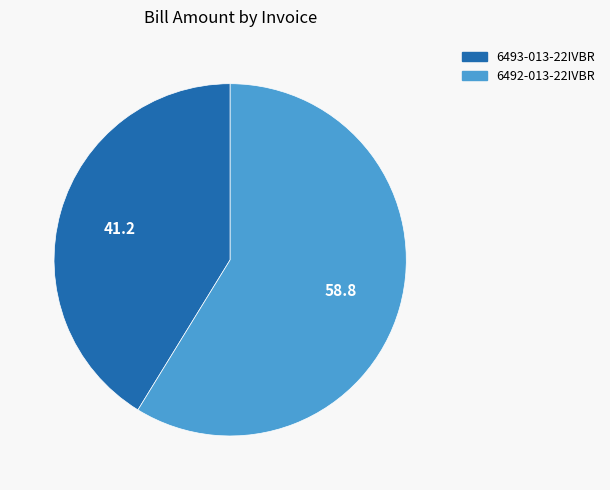

What is the ratio of the value at 6493-013-22IVBR to the value at 6492-013-22IVBR?

0.7